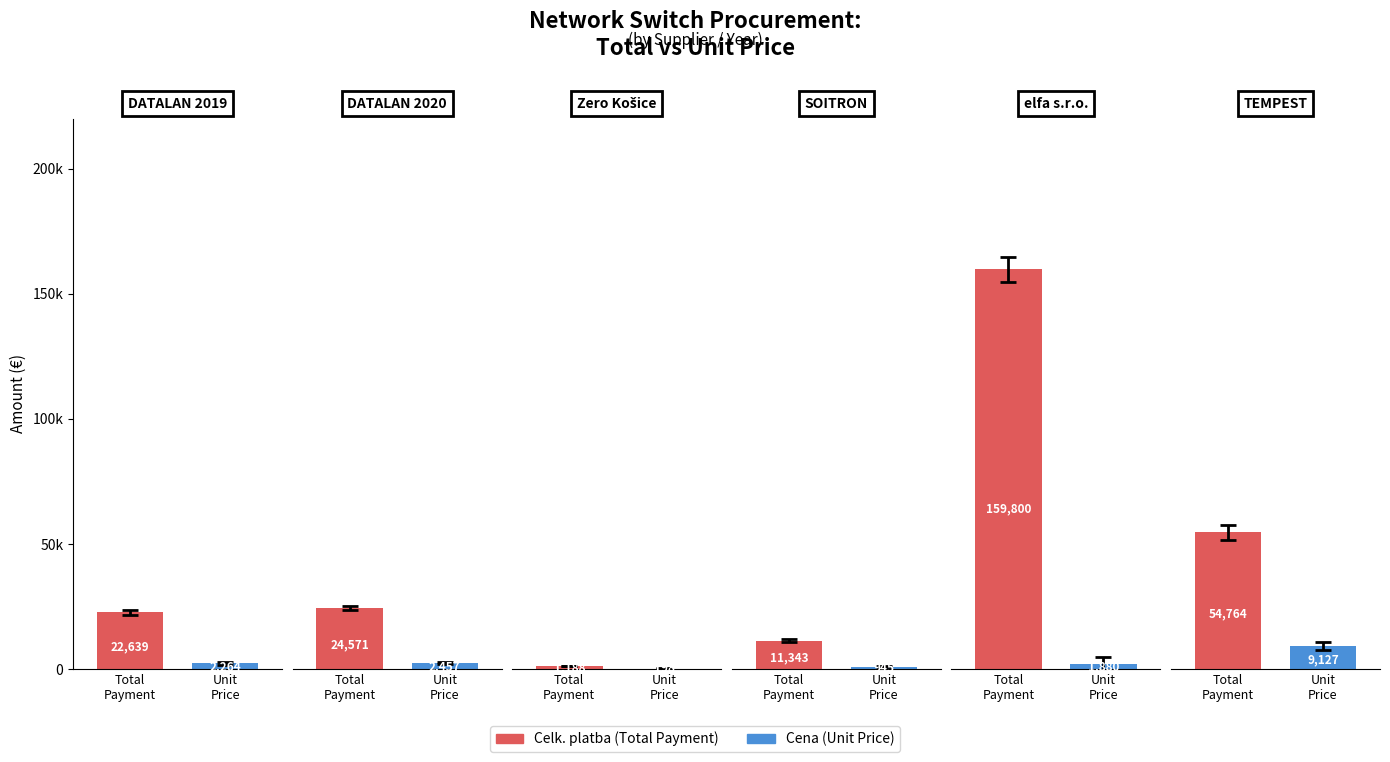

How many values in the Cena (Treatment) series exceed 2263?

3